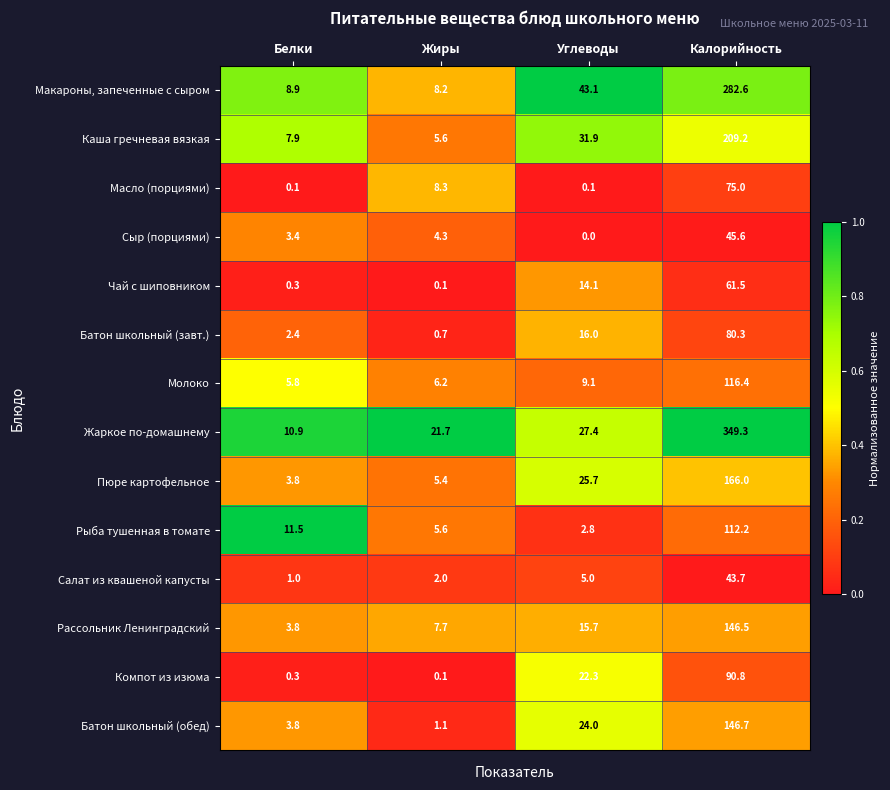

Is it true that Жаркое по-домашнему equals 33.7 at Жиры?

False